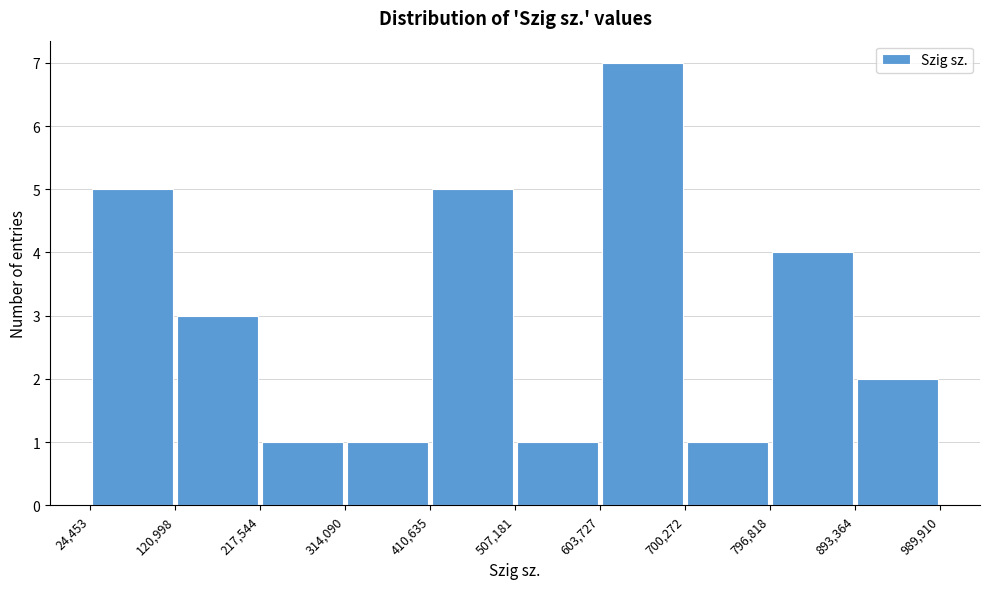

How tall is the bar that spans 410,635 to 507,181 on the x-axis? The values are not printed on the chart, so give them approximately, as read against the axis.

5